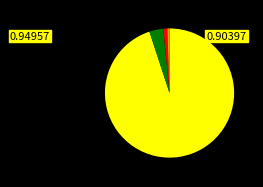

Does any single category account for the majority?

Yes